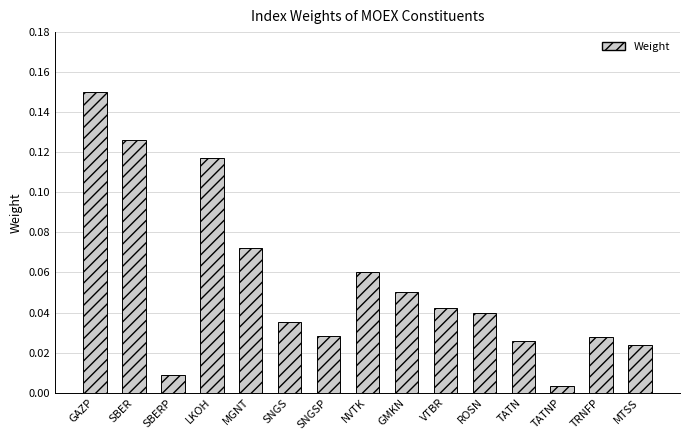

At which category does the chart reach its peak across all series?

GAZP